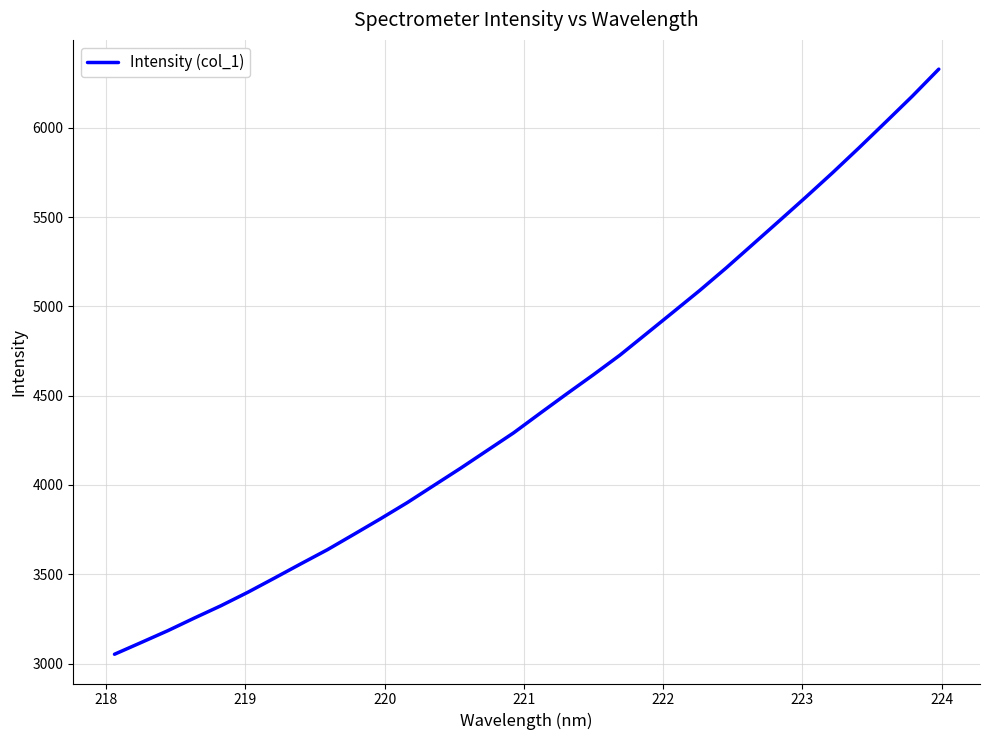

What is the difference between the maximum and minimum values?

3275.6